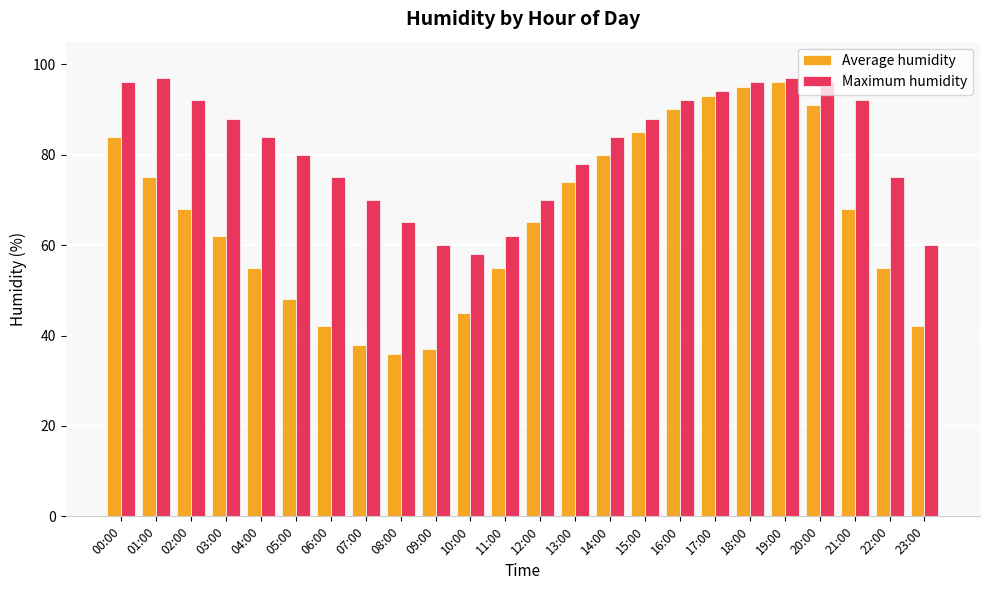

The Average humidity series shows 20 at 20:00. True or false?

False